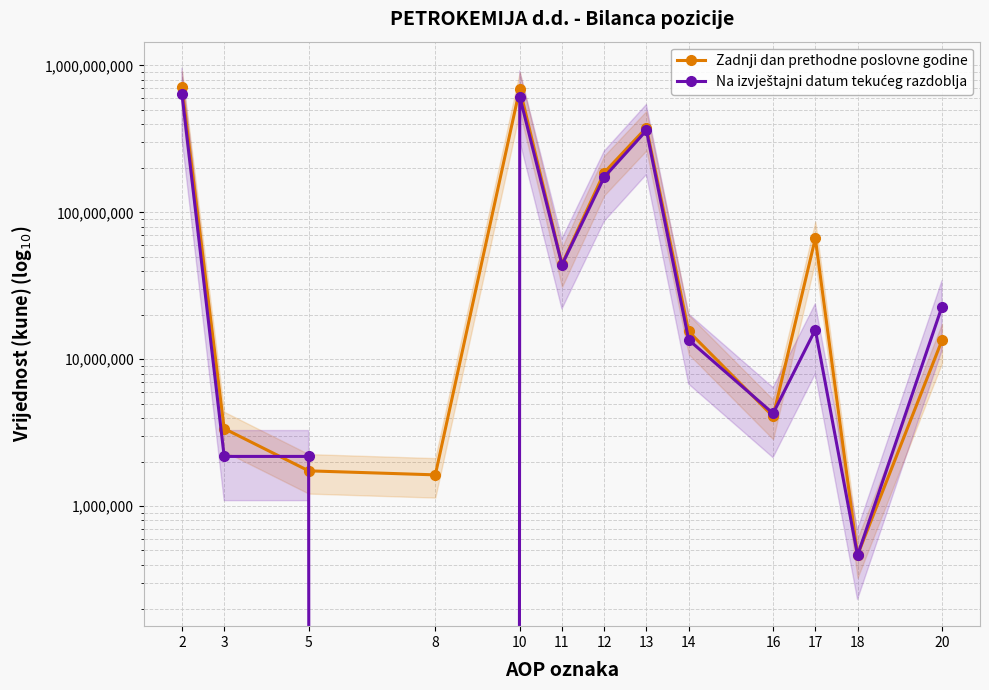

How many lines are shown in the chart?

2